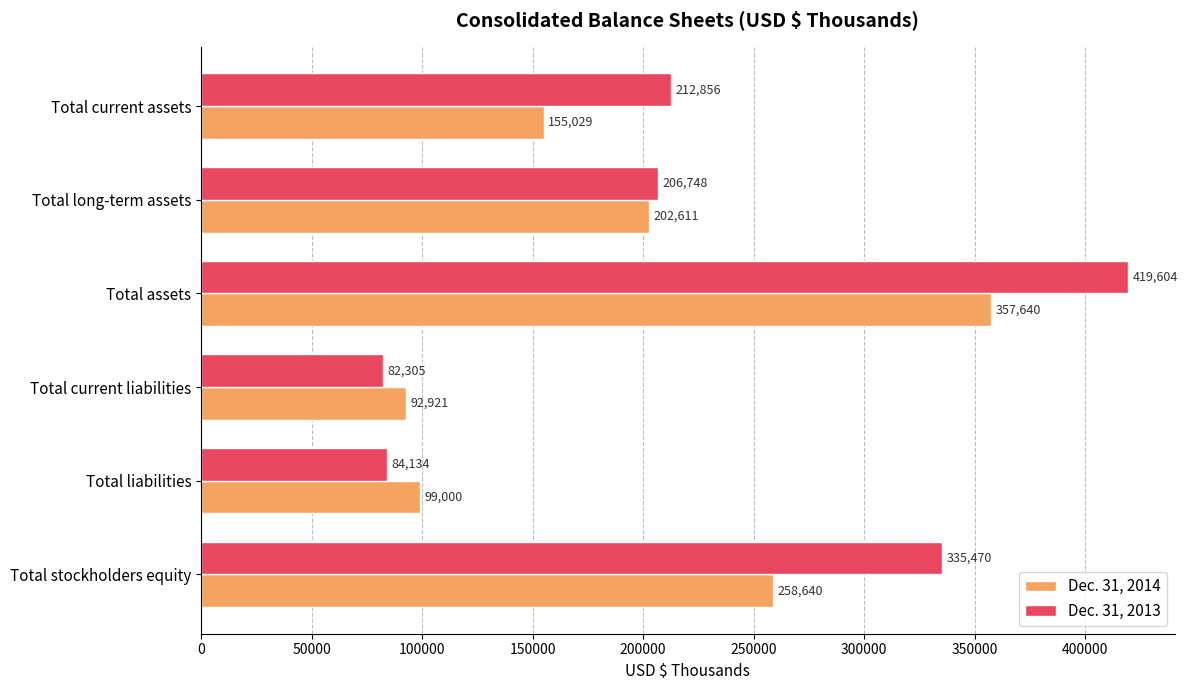

What is the sum of all Dec. 31, 2014 values?

1165841